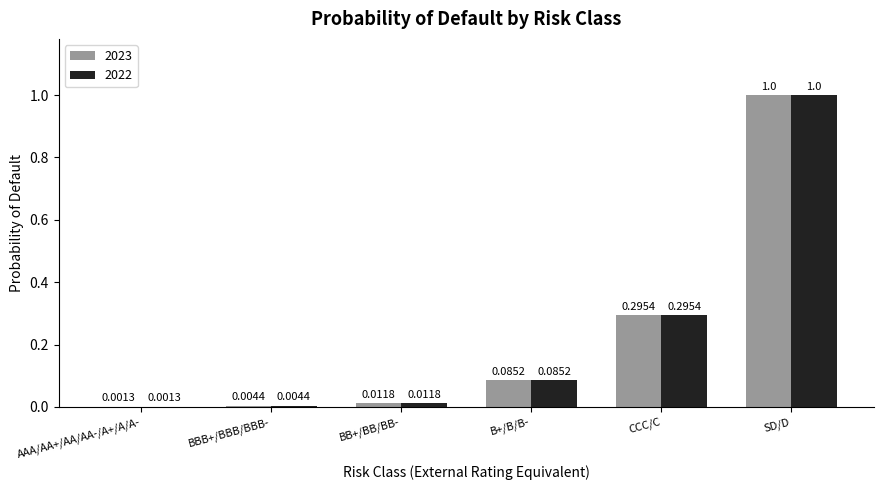

Where is 2023 nearest to the value 0?

AAA/AA+/AA/AA-/A+/A/A-